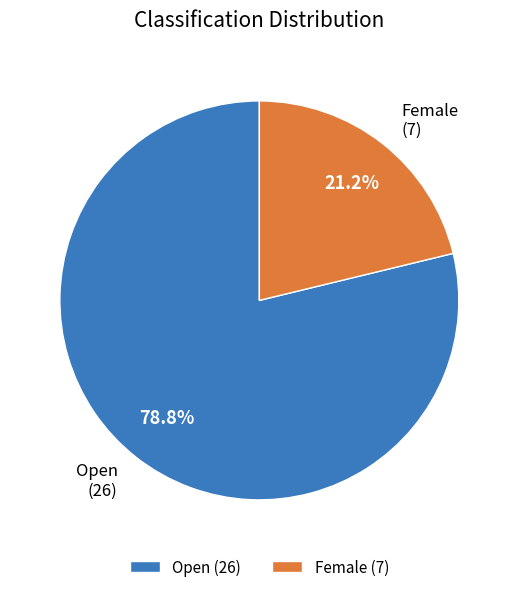

To the nearest percent, what is the difference between the largest and smallest slice percentages?

58%